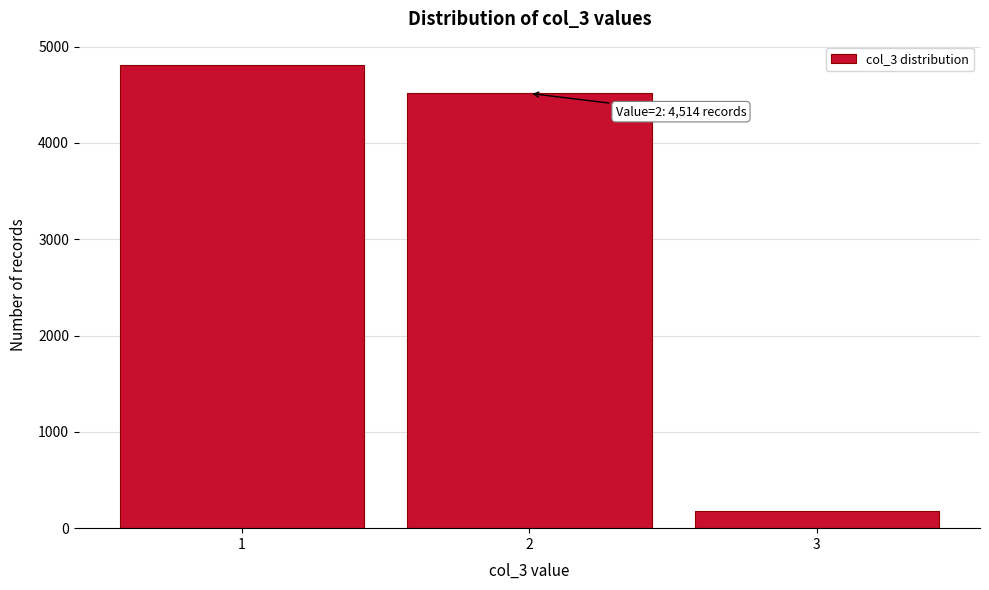

Which range on the x-axis has the tallest bar?

0.5 to 1.5